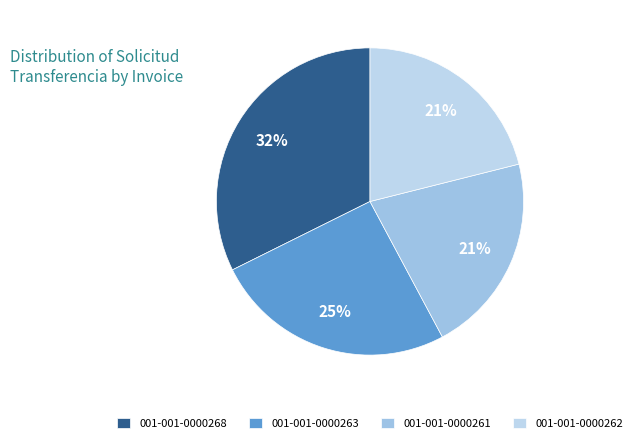

What is the smallest slice in the pie chart?

001-001-0000262